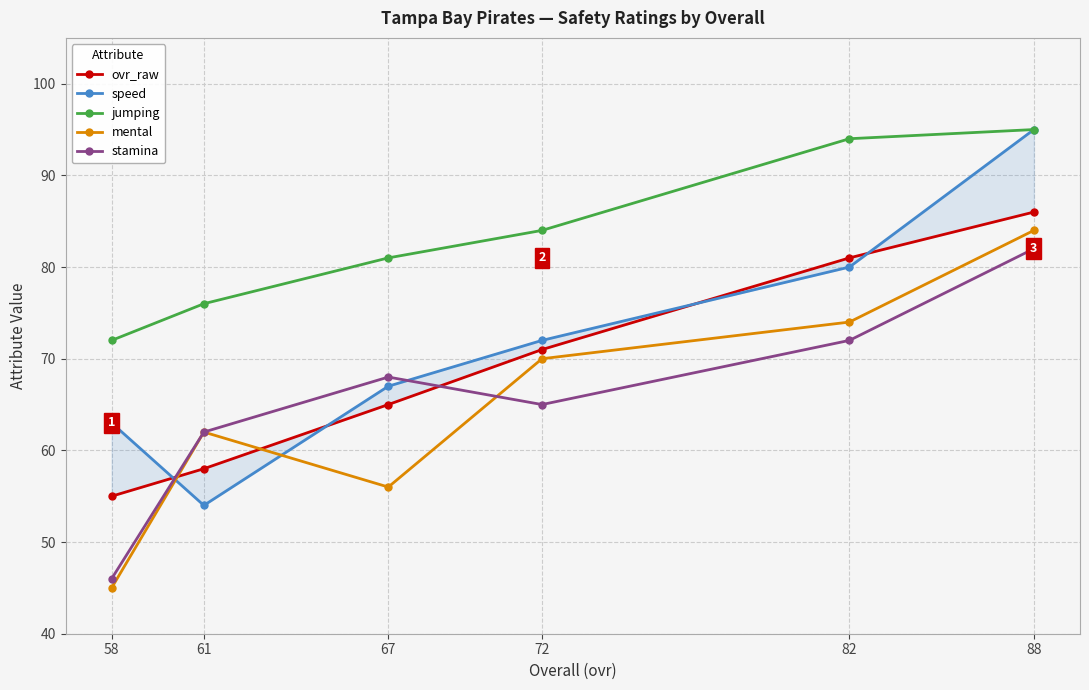

Which series has the largest total across all categories?

jumping